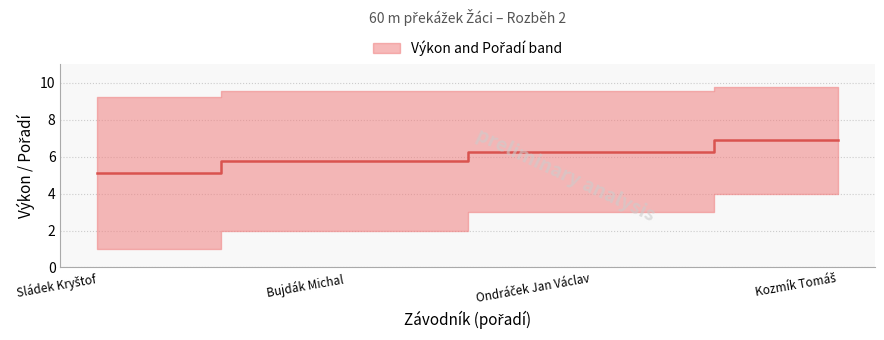

Where does the data first go above 6?

Ondráček Jan Václav